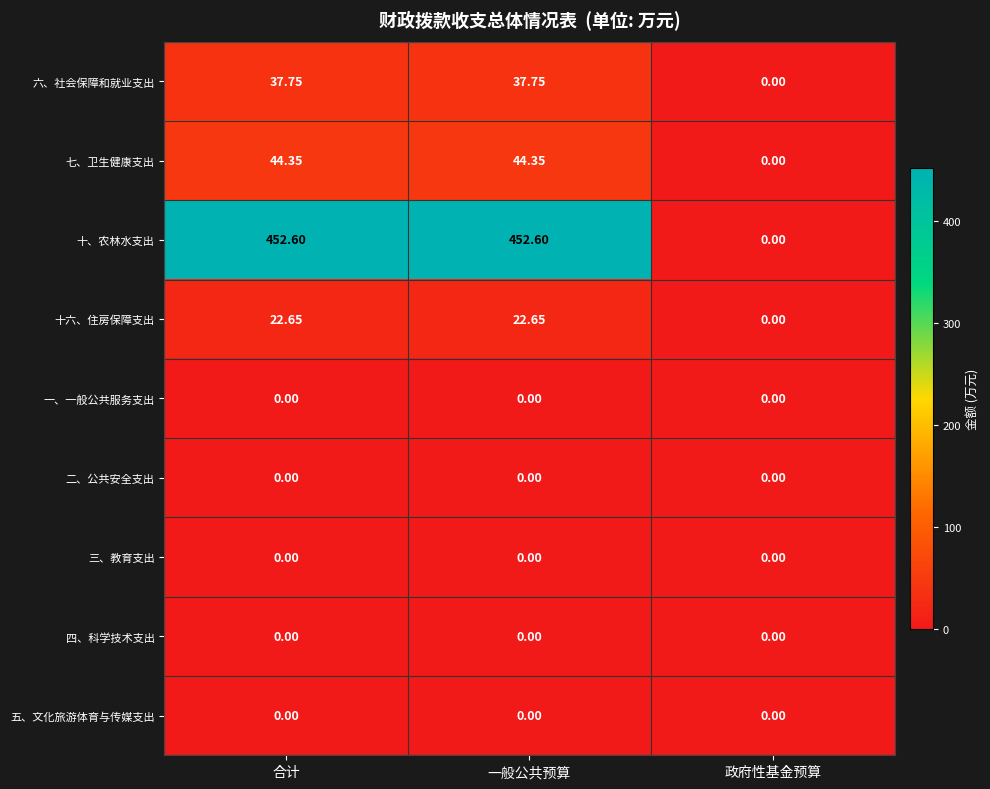

At which label does 六、社会保障和就业支出 reach its minimum?

政府性基金预算